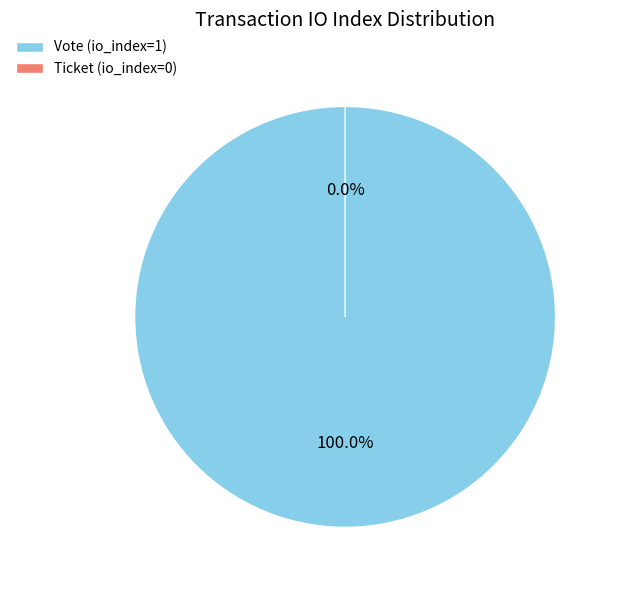

Count the number of slices in the pie.

2